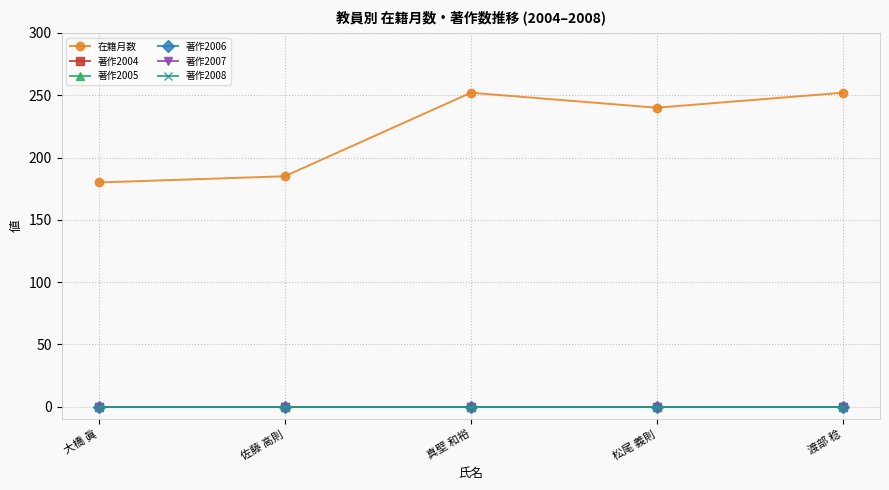

List the series in order of their peak value, highest first.

在籍月数, 著作2004, 著作2005, 著作2006, 著作2007, 著作2008